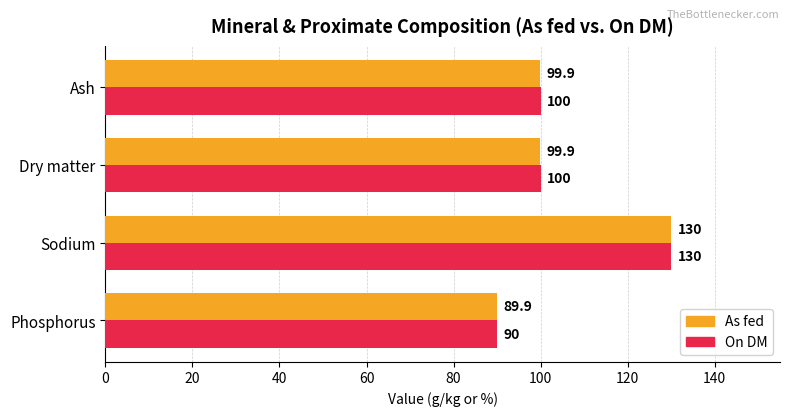

At how many categories does at least one series exceed 118?

1